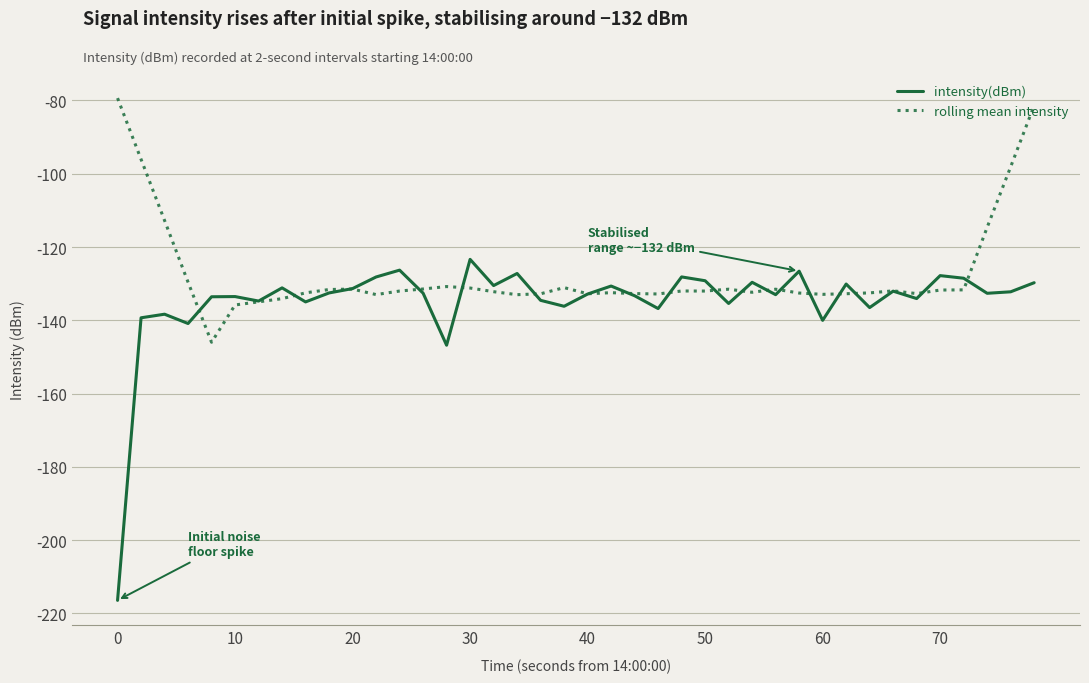

List the series in order of their overall mean, highest first.

rolling mean intensity, intensity(dBm)